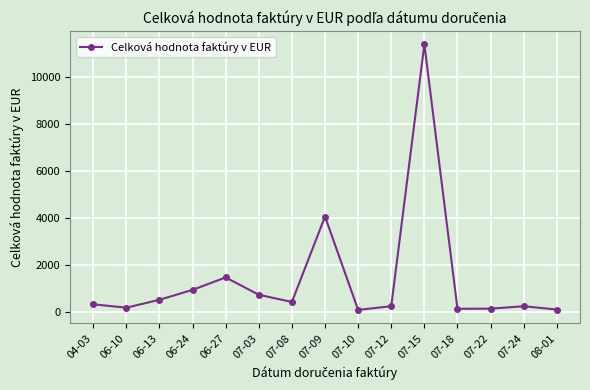

How many points are higher than both their immediate neighbors (excluding endpoints)?

4